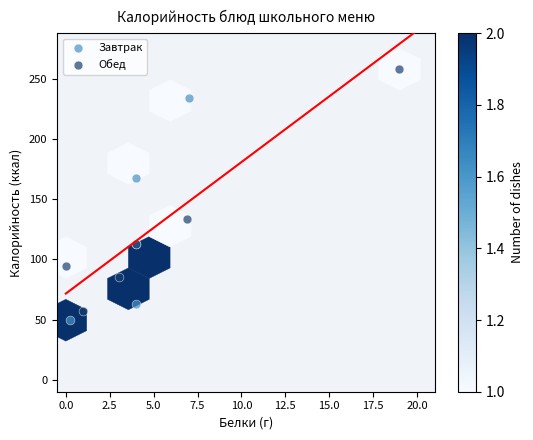

What are all the series names shown in the legend?

Завтрак, Обед